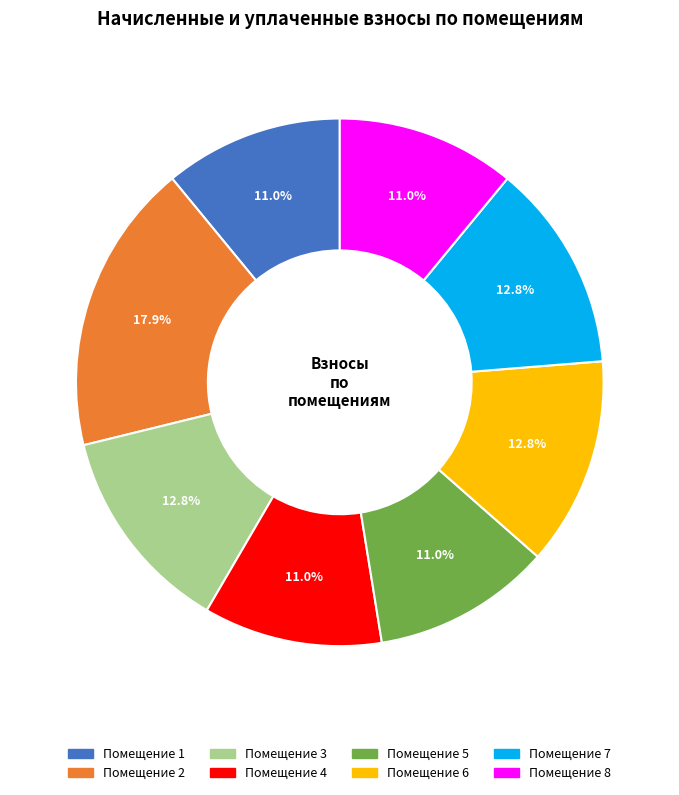

Is there any slice that represents more than half of the pie?

No